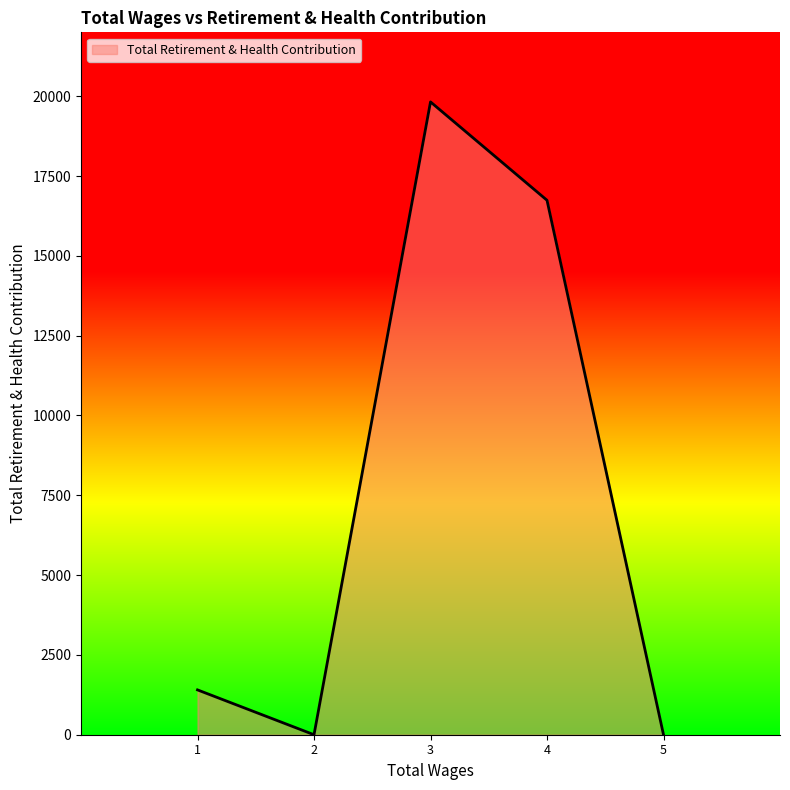

Is it true that the value at 2 is 9409?

False